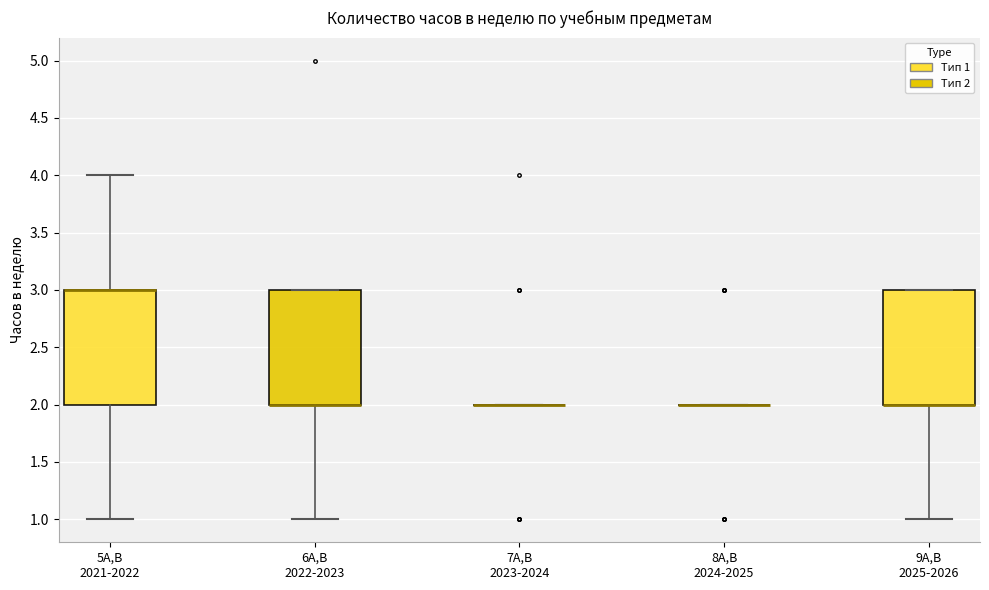

Reading left to right, transcribe this box plot: for each box, give where its median line is, the range the box spans, and where its two whiskers end, as read against the y-axis. The values are not printed on the chart, so give them approximately, as read against the axis.

5А,В 2021-2022: median 3 (drawn on the box's upper edge), box 2 to 3, whiskers 1 to 4
6А,В 2022-2023: median 2 (drawn on the box's lower edge), box 2 to 3, whiskers 1 to 3
7А,В 2023-2024: box collapsed to a line at 2, whiskers 2 to 2
8А,В 2024-2025: box collapsed to a line at 2, whiskers 2 to 2
9А,В 2025-2026: median 2 (drawn on the box's lower edge), box 2 to 3, whiskers 1 to 3